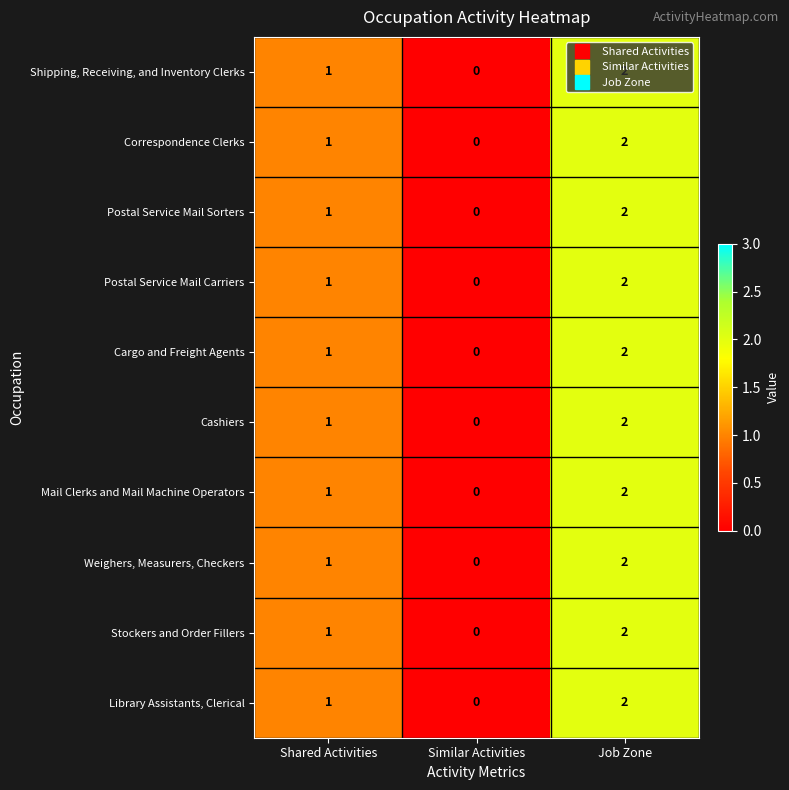

List the labels in order of Postal Service Mail Carriers value, smallest first.

Similar Activities, Shared Activities, Job Zone